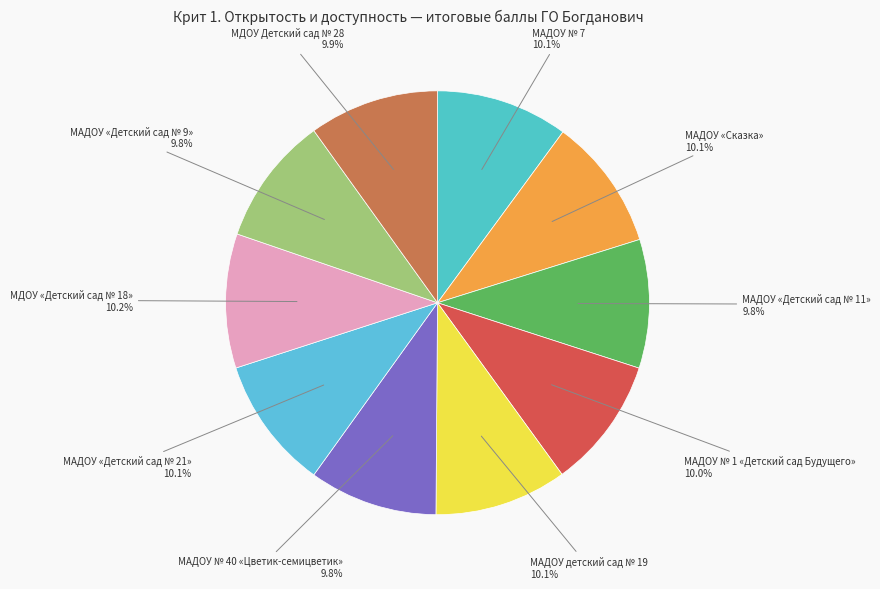

Which category has the biggest portion of the pie?

МДОУ «Детский сад № 18»